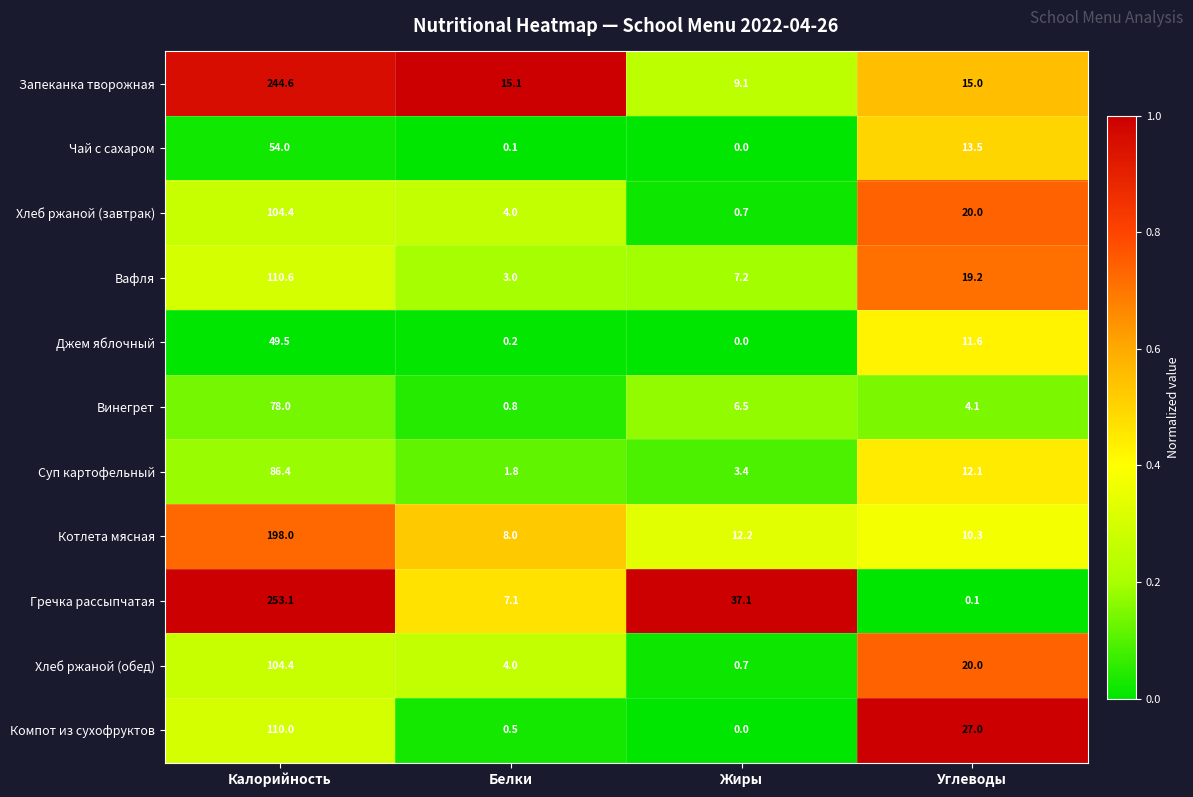

What is the spread (max minus min) of values at Калорийность?

203.6